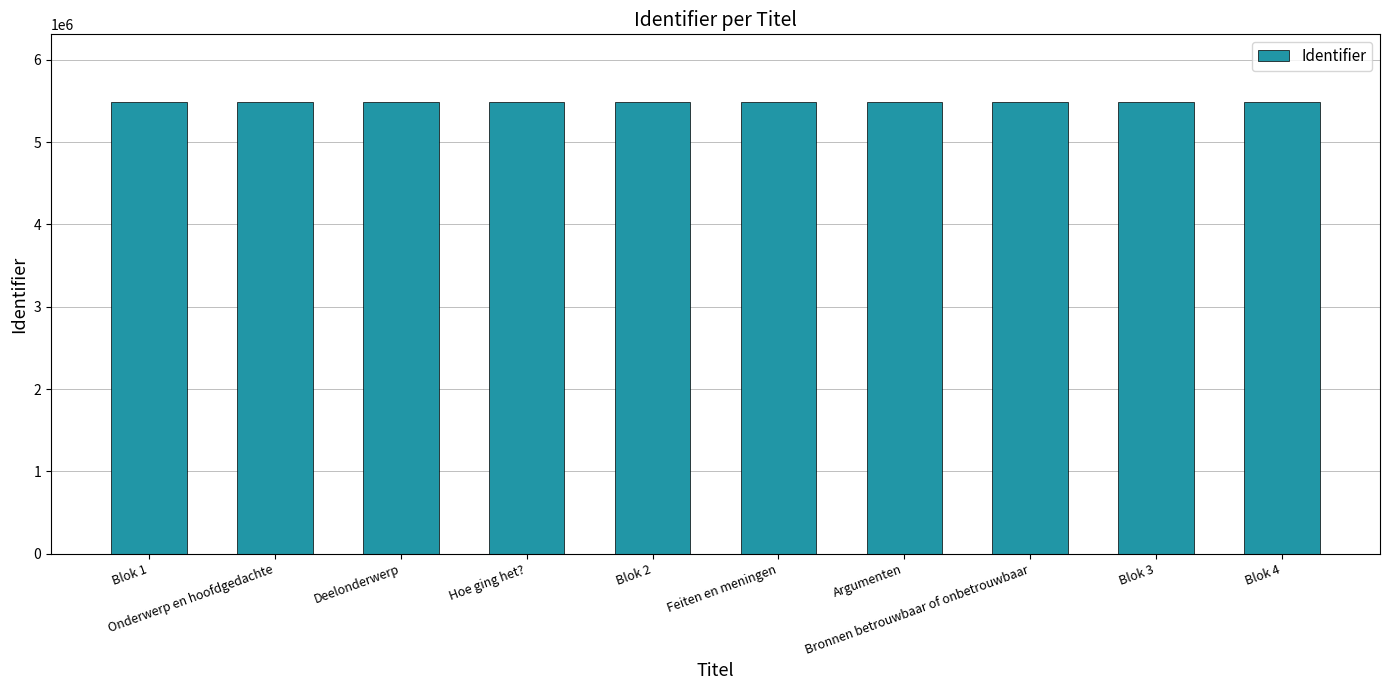

What is the smallest value displayed?

5487478